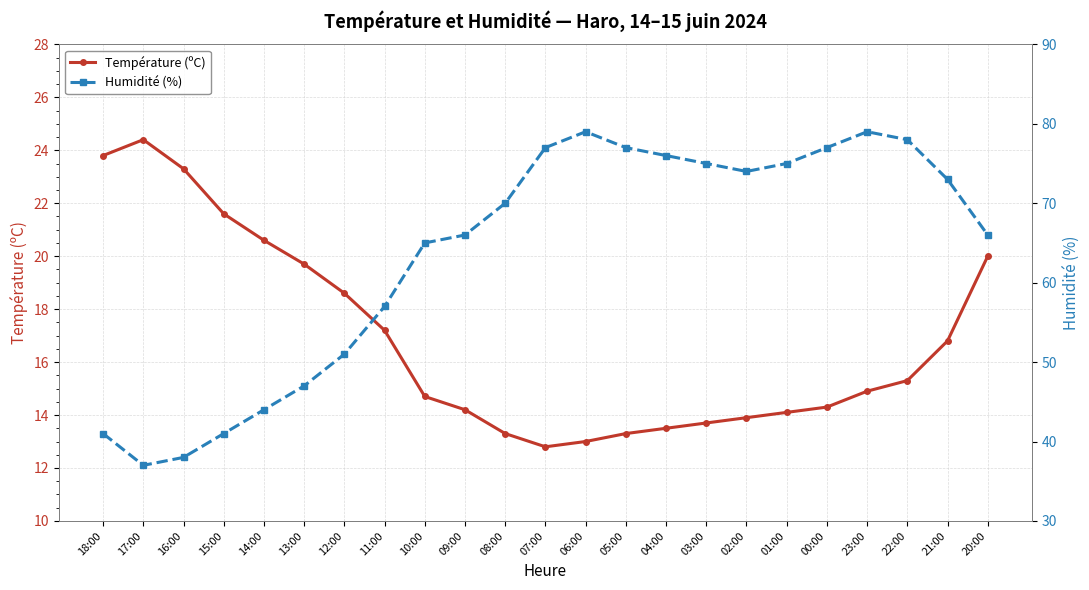

How many interior local peaks does the Humidité (%) series have?

2